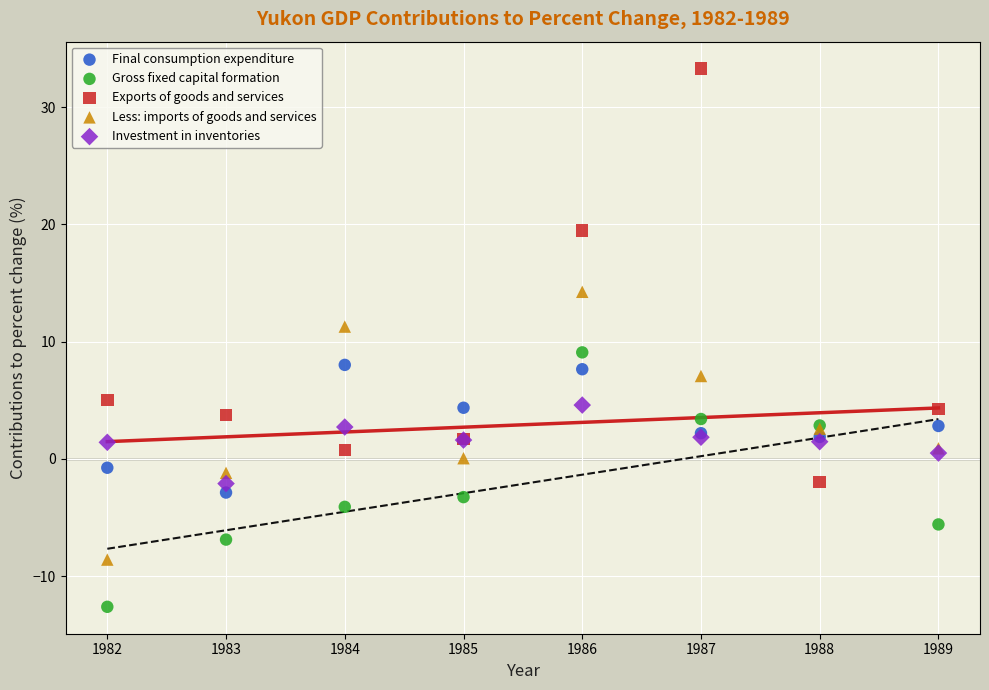

Which series reaches the minimum Y coordinate?

Gross fixed capital formation